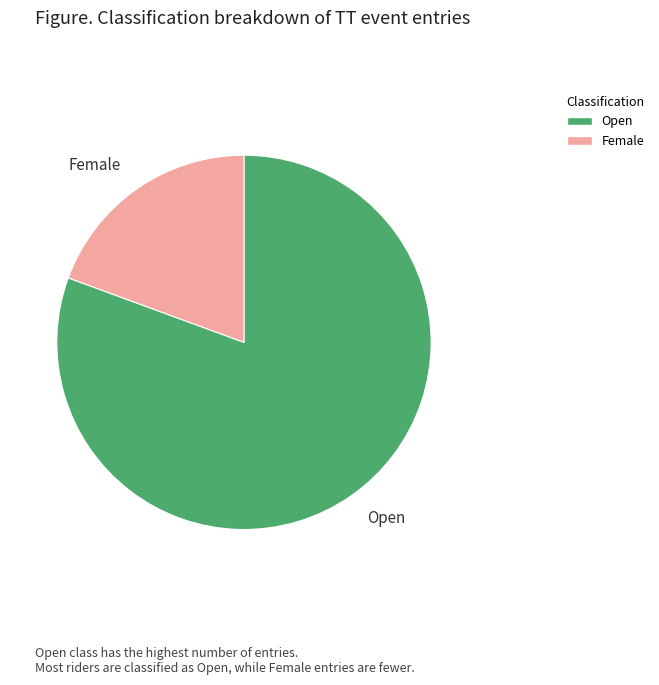

What is the ratio of the value at Female to the value at Open?

0.2